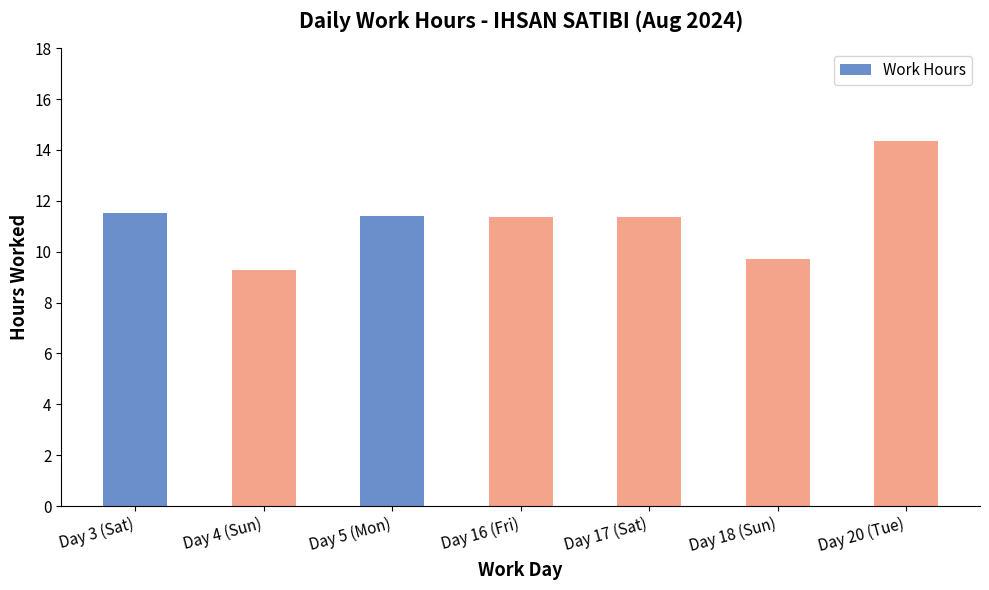

Which has a higher value, Day 20 (Tue) or Day 17 (Sat)?

Day 20 (Tue)